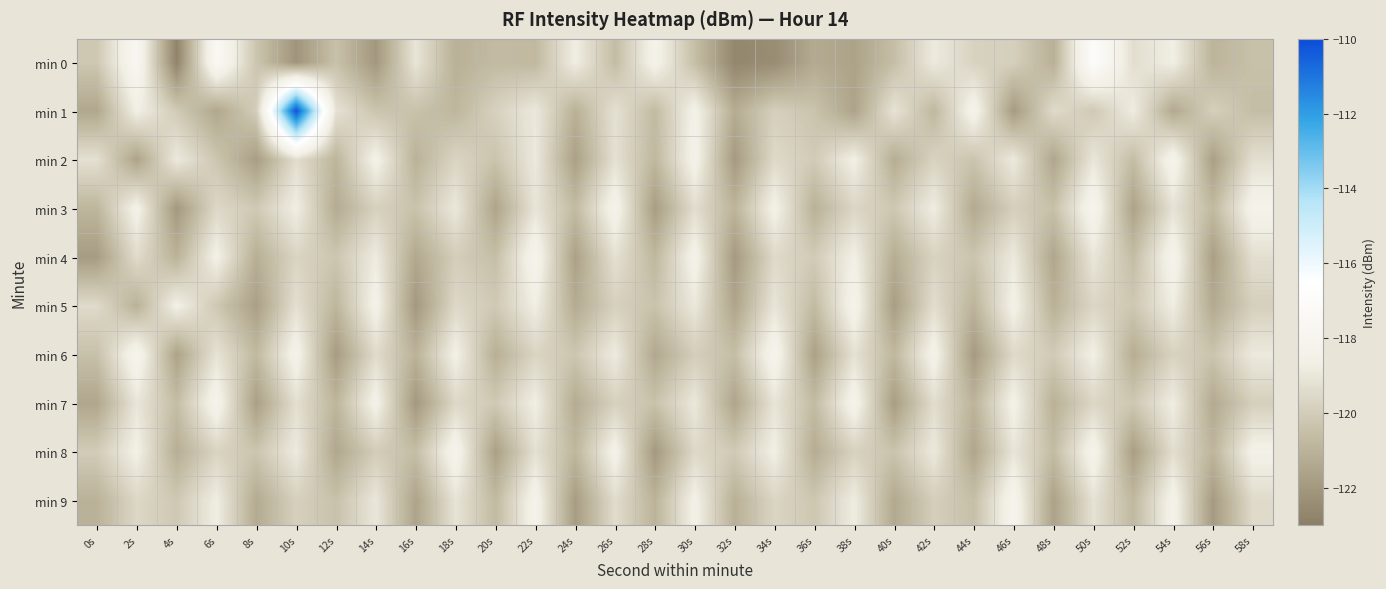

Reading left to right, transcribe all the data shown in this chart.

min 0: 0s=-120.2	2s=-117.7	4s=-122.8	6s=-117.4	8s=-120.3	10s=-122.1	12s=-120.4	14s=-122.0	16s=-119.1	18s=-121.1	20s=-120.7	22s=-120.8	24s=-118.7	26s=-120.6	28s=-118.3	30s=-120.5	32s=-122.7	34s=-122.5	36s=-121.3	38s=-121.6	40s=-120.5	42s=-118.9	44s=-119.8	46s=-119.9	48s=-121.1	50s=-116.9	52s=-119.3	54s=-118.7	56s=-120.9	58s=-120.4
min 1: 0s=-121.4	2s=-118.6	4s=-120.1	6s=-121.4	8s=-120.0	10s=-110.2	12s=-119.2	14s=-120.3	16s=-120.4	18s=-120.8	20s=-119.8	22s=-118.9	24s=-121.0	26s=-119.2	28s=-120.7	30s=-118.5	32s=-121.2	34s=-119.9	36s=-120.3	38s=-121.6	40s=-119.1	42s=-120.8	44s=-118.2	46s=-121.9	48s=-119.5	50s=-120.1	52s=-118.8	54s=-121.3	56s=-119.9	58s=-120.6
min 2: 0s=-119.2	2s=-121.6	4s=-118.9	6s=-120.2	8s=-121.8	10s=-119.3	12s=-120.9	14s=-118.5	16s=-121.0	18s=-119.7	20s=-120.3	22s=-118.9	24s=-121.7	26s=-119.2	28s=-120.8	30s=-118.4	32s=-121.9	34s=-119.5	36s=-120.1	38s=-118.6	40s=-121.2	42s=-119.8	44s=-120.3	46s=-118.9	48s=-121.5	50s=-119.0	52s=-120.6	54s=-118.2	56s=-121.7	58s=-119.3
min 3: 0s=-120.9	2s=-118.4	4s=-122.0	6s=-119.6	8s=-120.1	10s=-118.7	12s=-121.3	14s=-119.8	16s=-120.4	18s=-119.0	20s=-121.5	22s=-119.1	24s=-120.7	26s=-118.2	28s=-121.8	30s=-119.4	32s=-120.9	34s=-118.5	36s=-121.1	38s=-119.6	40s=-120.2	42s=-118.8	44s=-121.3	46s=-119.9	48s=-120.5	50s=-118.0	52s=-121.6	54s=-119.2	56s=-120.7	58s=-118.3
min 4: 0s=-121.9	2s=-119.4	4s=-121.0	6s=-118.6	8s=-121.1	10s=-119.7	12s=-120.3	14s=-118.8	16s=-121.4	18s=-120.0	20s=-120.5	22s=-118.1	24s=-121.7	26s=-119.2	28s=-120.8	30s=-118.4	32s=-121.9	34s=-119.5	36s=-120.1	38s=-118.6	40s=-121.2	42s=-119.8	44s=-120.3	46s=-118.9	48s=-121.5	50s=-119.0	52s=-120.6	54s=-118.2	56s=-121.7	58s=-119.3
min 5: 0s=-119.5	2s=-121.0	4s=-118.6	6s=-120.2	8s=-121.7	10s=-119.3	12s=-120.9	14s=-118.4	16s=-122.0	18s=-119.6	20s=-120.1	22s=-118.7	24s=-121.3	26s=-119.8	28s=-120.4	30s=-119.0	32s=-121.5	34s=-119.1	36s=-120.7	38s=-118.2	40s=-121.8	42s=-119.4	44s=-120.9	46s=-118.5	48s=-121.1	50s=-119.6	52s=-120.2	54s=-118.8	56s=-121.3	58s=-119.9
min 6: 0s=-120.5	2s=-118.0	4s=-121.6	6s=-119.2	8s=-120.7	10s=-118.3	12s=-121.9	14s=-119.4	16s=-121.0	18s=-118.6	20s=-121.1	22s=-119.7	24s=-120.3	26s=-118.8	28s=-121.4	30s=-120.0	32s=-120.5	34s=-118.1	36s=-121.7	38s=-119.2	40s=-120.8	42s=-118.4	44s=-121.9	46s=-119.5	48s=-120.1	50s=-118.6	52s=-121.2	54s=-119.8	56s=-120.3	58s=-118.9
min 7: 0s=-121.5	2s=-119.0	4s=-120.6	6s=-118.2	8s=-121.7	10s=-119.3	12s=-120.9	14s=-118.4	16s=-122.0	18s=-119.6	20s=-120.1	22s=-118.7	24s=-121.3	26s=-119.8	28s=-120.4	30s=-119.0	32s=-121.5	34s=-119.1	36s=-120.7	38s=-118.2	40s=-121.8	42s=-119.4	44s=-120.9	46s=-118.5	48s=-121.1	50s=-119.6	52s=-120.2	54s=-118.8	56s=-121.3	58s=-119.9
min 8: 0s=-120.0	2s=-118.6	4s=-121.2	6s=-119.7	8s=-120.3	10s=-118.9	12s=-121.4	14s=-120.0	16s=-120.6	18s=-118.1	20s=-121.7	22s=-119.3	24s=-120.8	26s=-118.4	28s=-122.0	30s=-119.5	32s=-120.1	34s=-118.7	36s=-121.2	38s=-119.8	40s=-120.4	42s=-118.9	44s=-121.5	46s=-119.1	48s=-120.6	50s=-118.2	52s=-121.8	54s=-119.3	56s=-120.9	58s=-118.5
min 9: 0s=-121.0	2s=-119.6	4s=-120.2	6s=-118.7	8s=-121.3	10s=-119.9	12s=-120.4	14s=-119.0	16s=-121.6	18s=-119.1	20s=-120.7	22s=-118.3	24s=-121.8	26s=-119.4	28s=-121.0	30s=-118.5	32s=-121.1	34s=-119.7	36s=-120.2	38s=-118.8	40s=-121.4	42s=-119.9	44s=-120.5	46s=-118.1	48s=-121.6	50s=-119.2	52s=-120.8	54s=-118.3	56s=-121.9	58s=-119.5